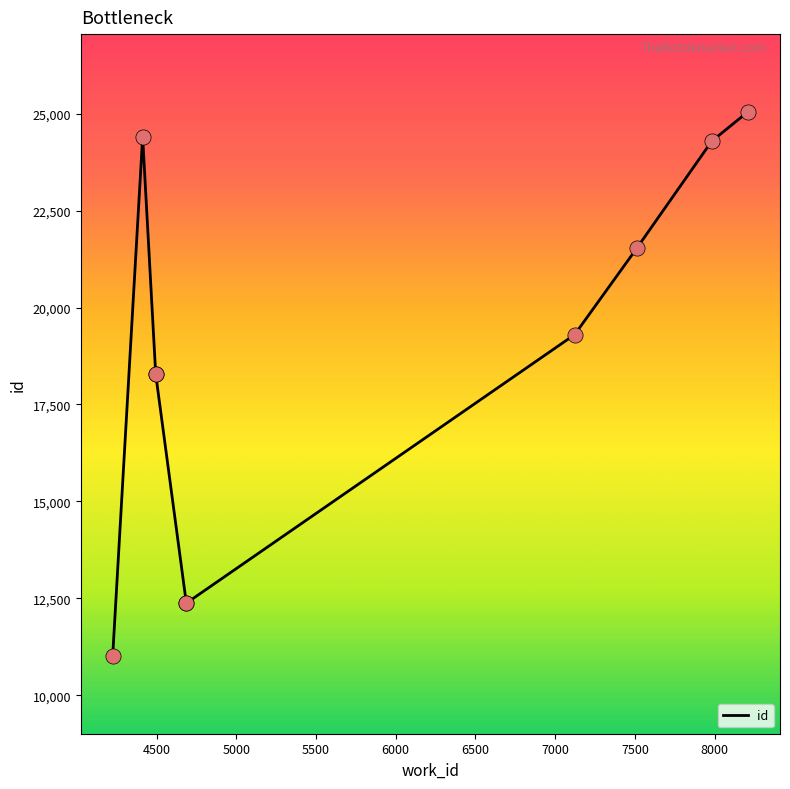

Which has a higher value, 7982 or 7122?

7982